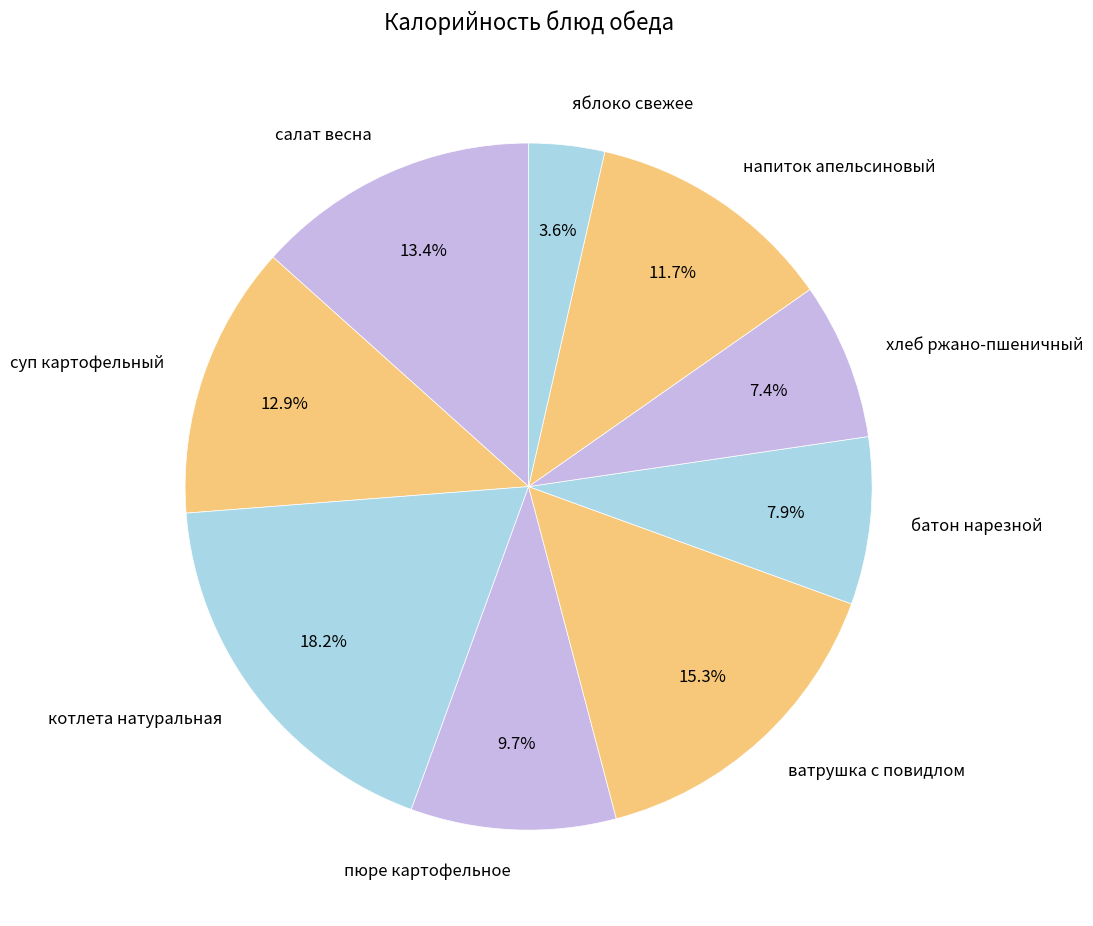

Is there any slice that represents more than half of the pie?

No